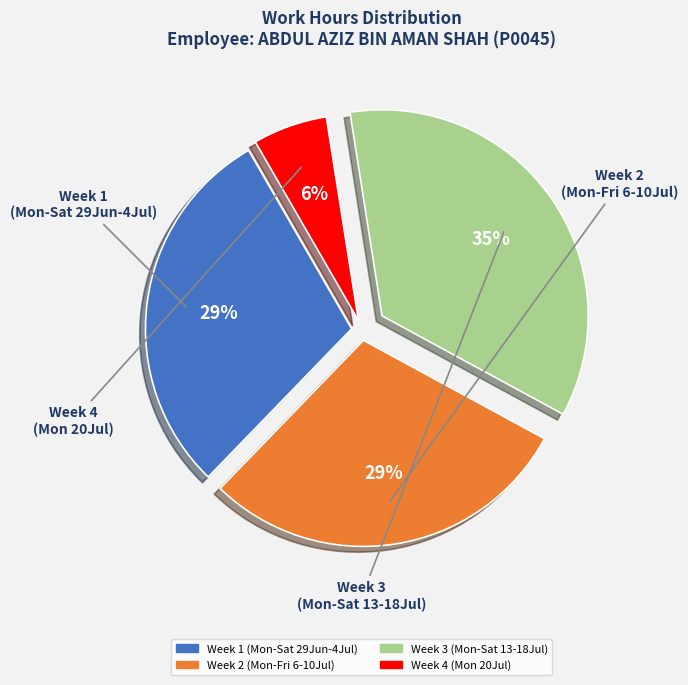

To the nearest percent, what is the average slice percentage?

25%